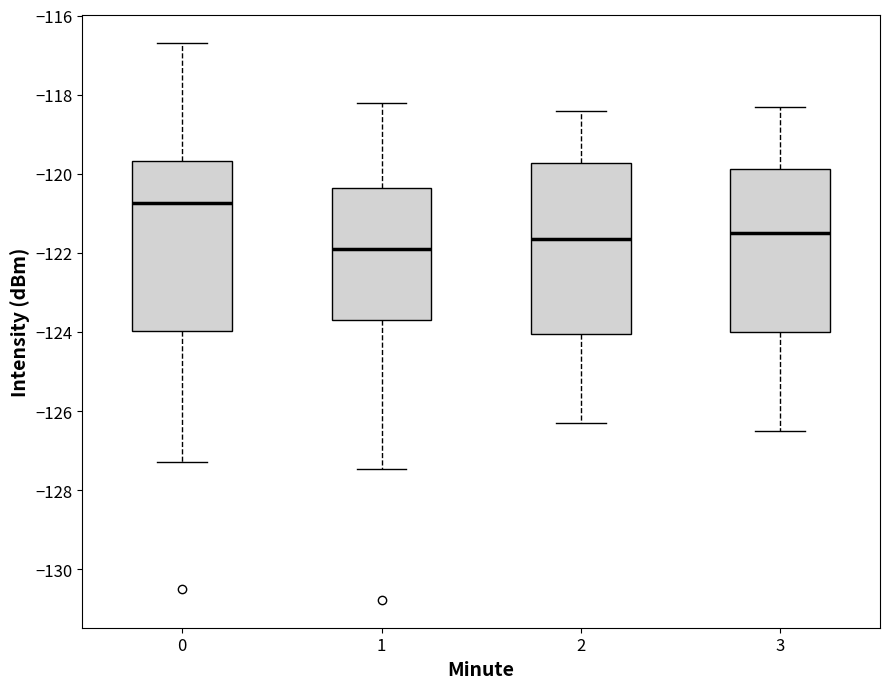

Reading left to right, transcribe this box plot: for each box, give where its median line is, the range the box spans, and where its two whiskers end, as read against the y-axis. The values are not printed on the chart, so give them approximately, as read against the axis.

0: median -120.8, box -124.0 to -119.6, whiskers -127.2 to -116.6
1: median -121.8, box -123.6 to -120.4, whiskers -127.4 to -118.2
2: median -121.6, box -124.0 to -119.8, whiskers -126.2 to -118.4
3: median -121.4, box -124.0 to -119.8, whiskers -126.4 to -118.2